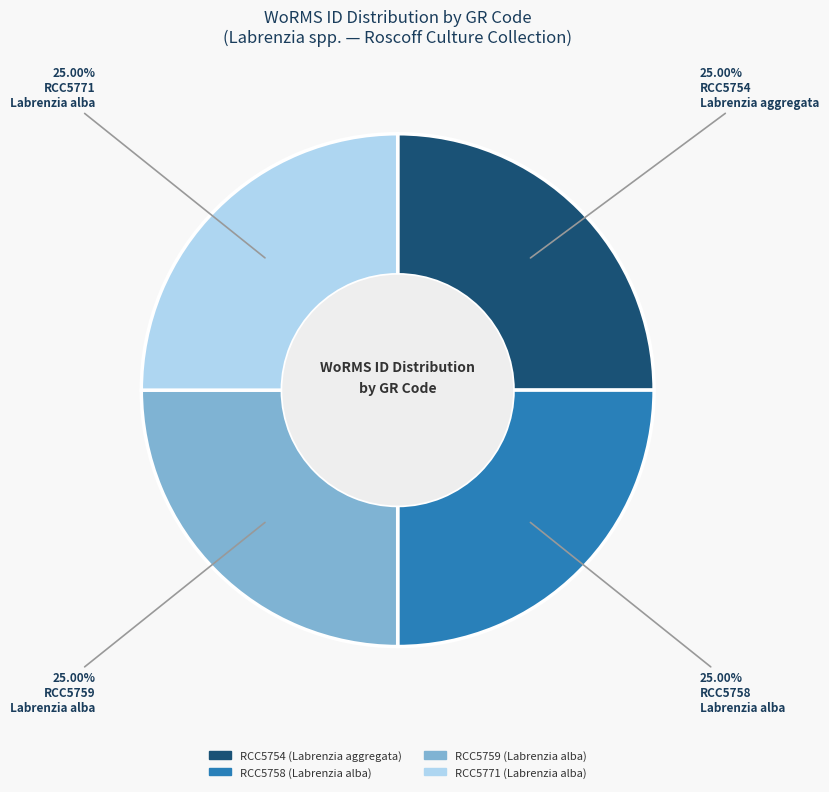

Is there any slice that represents more than half of the pie?

No